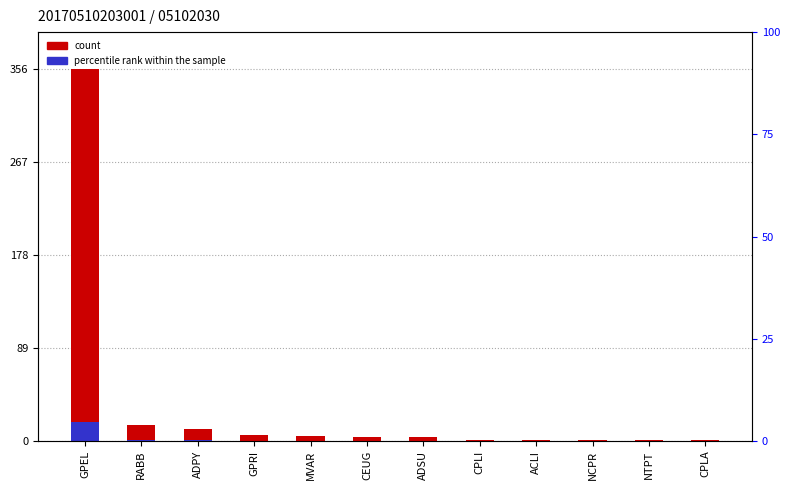

At which label does count reach its minimum?

CPLI